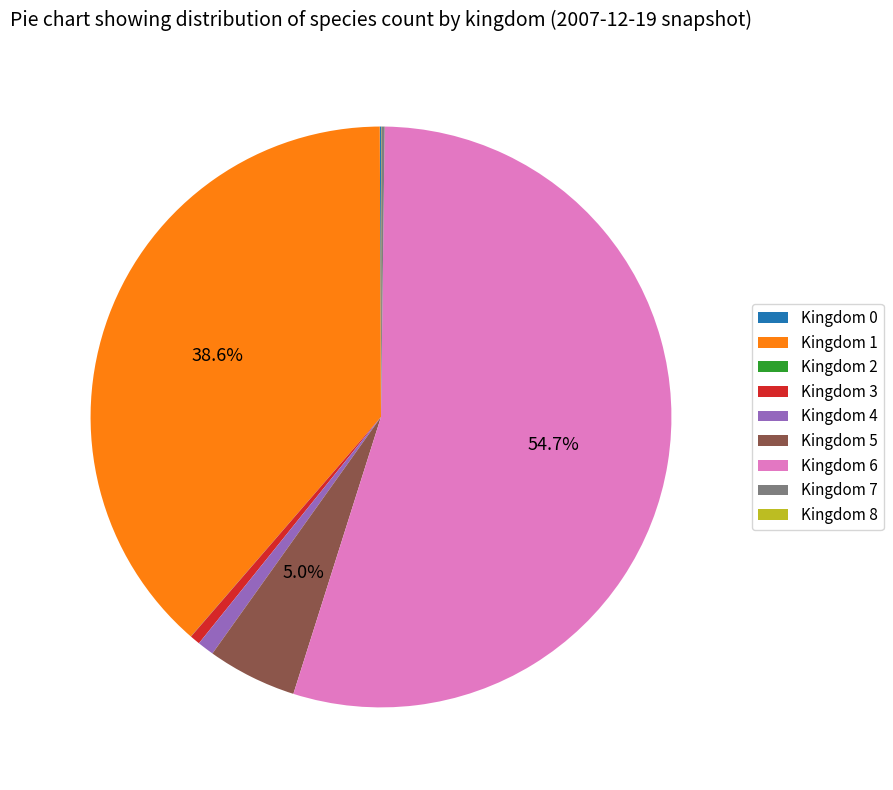

Is Kingdom 6 the majority of the pie?

Yes